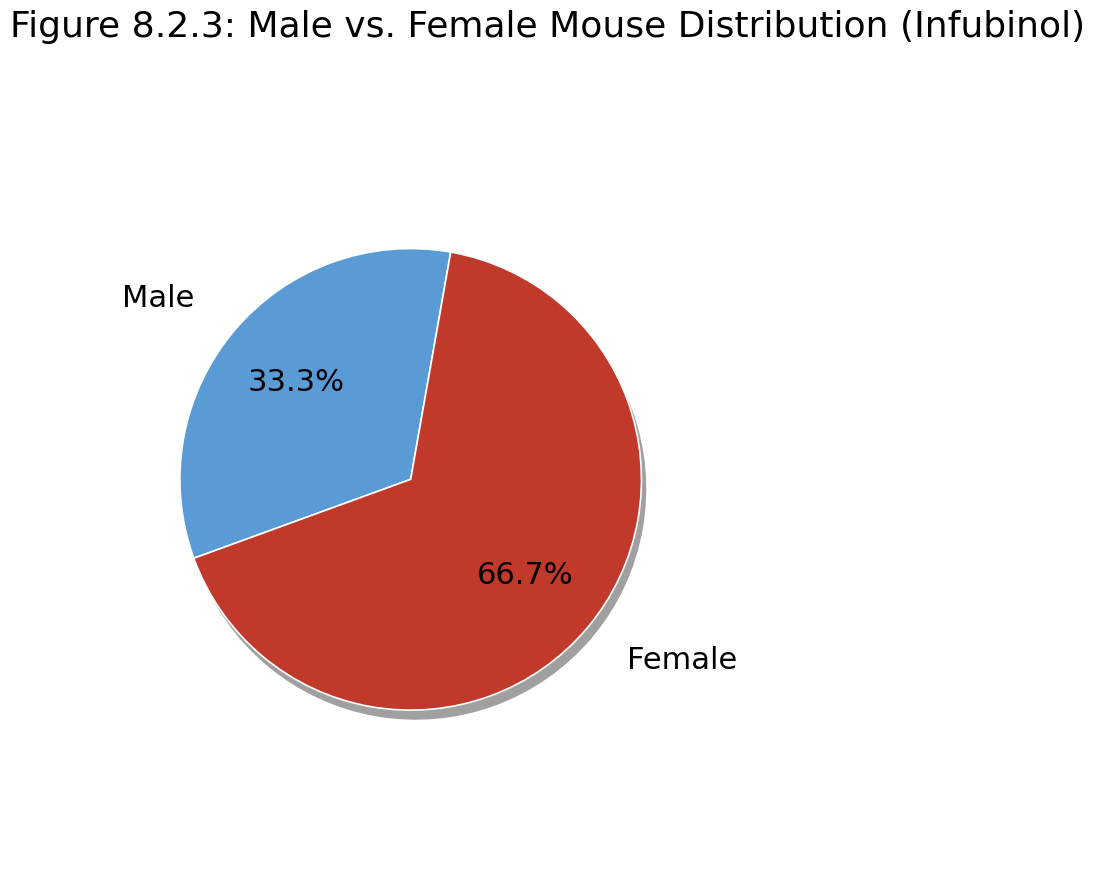

How many slices are in this pie chart?

2